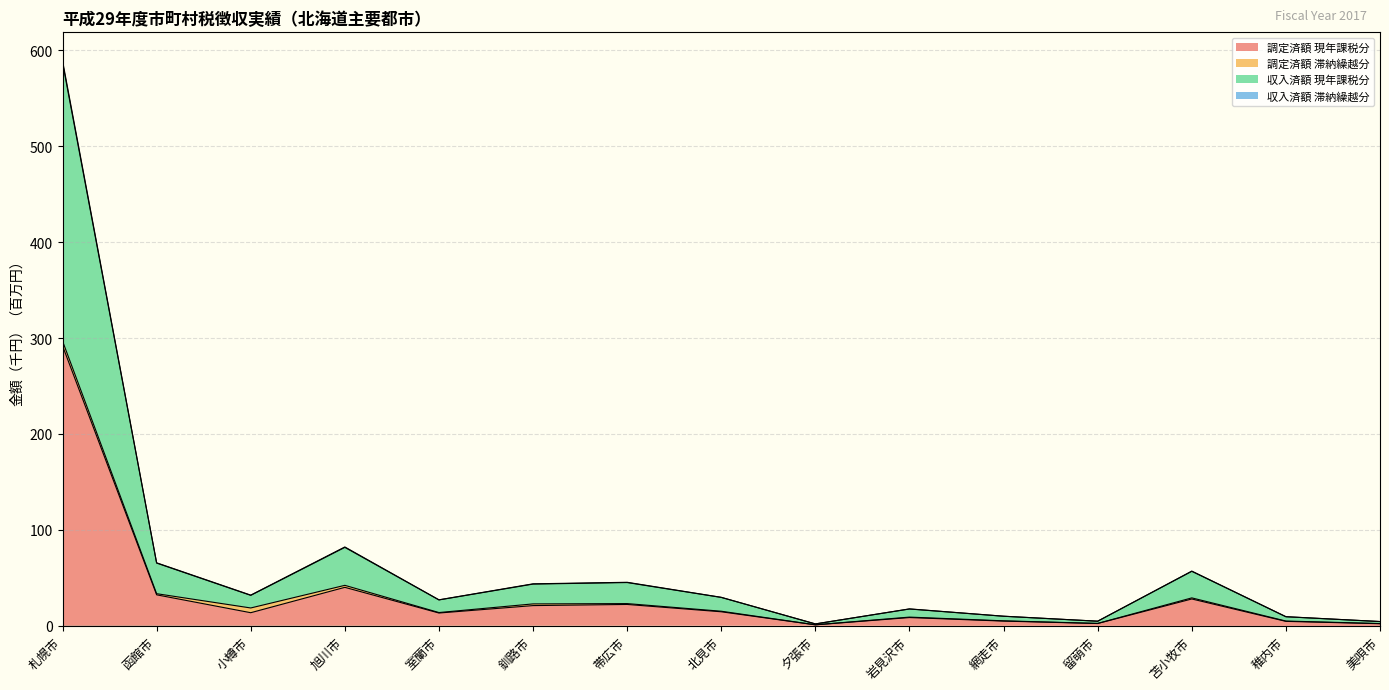

Is it true that 調定済額 現年課税分 equals 21.0 at 釧路市?

True